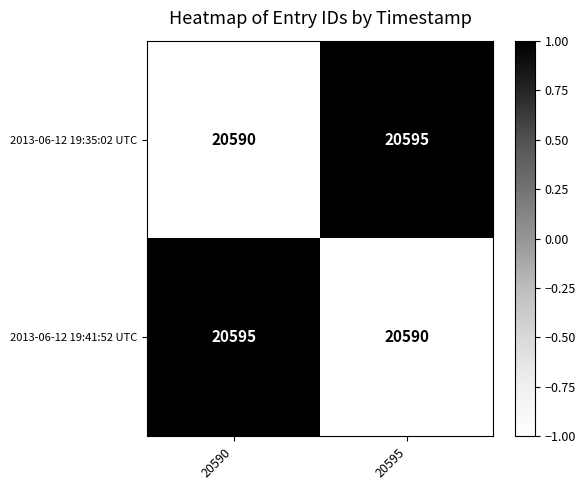

What value does the 2013-06-12 19:41:52 UTC series have at 20595?

20590